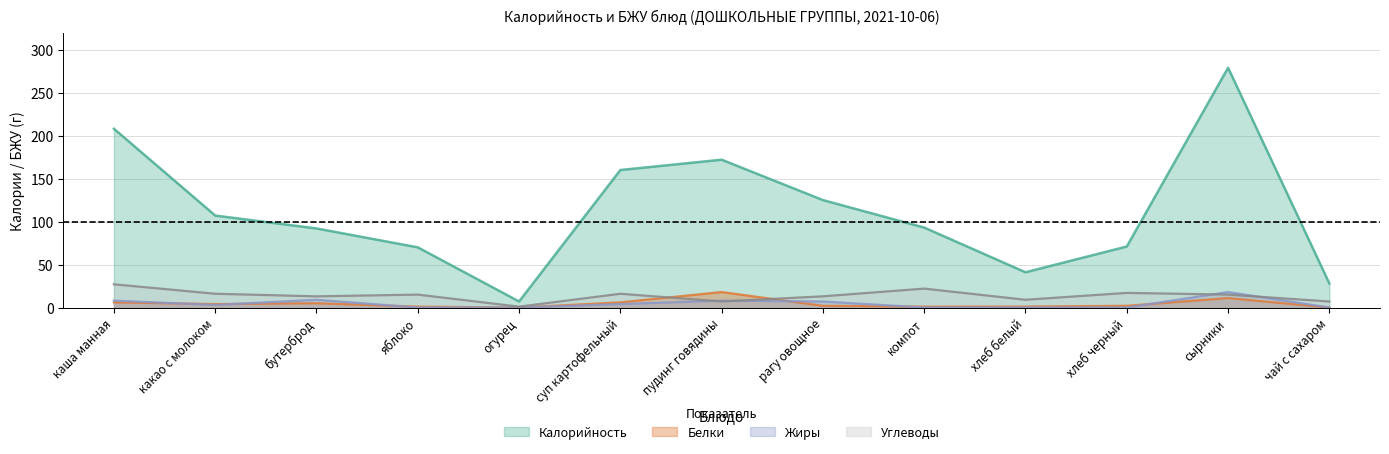

How many lines are shown in the chart?

4